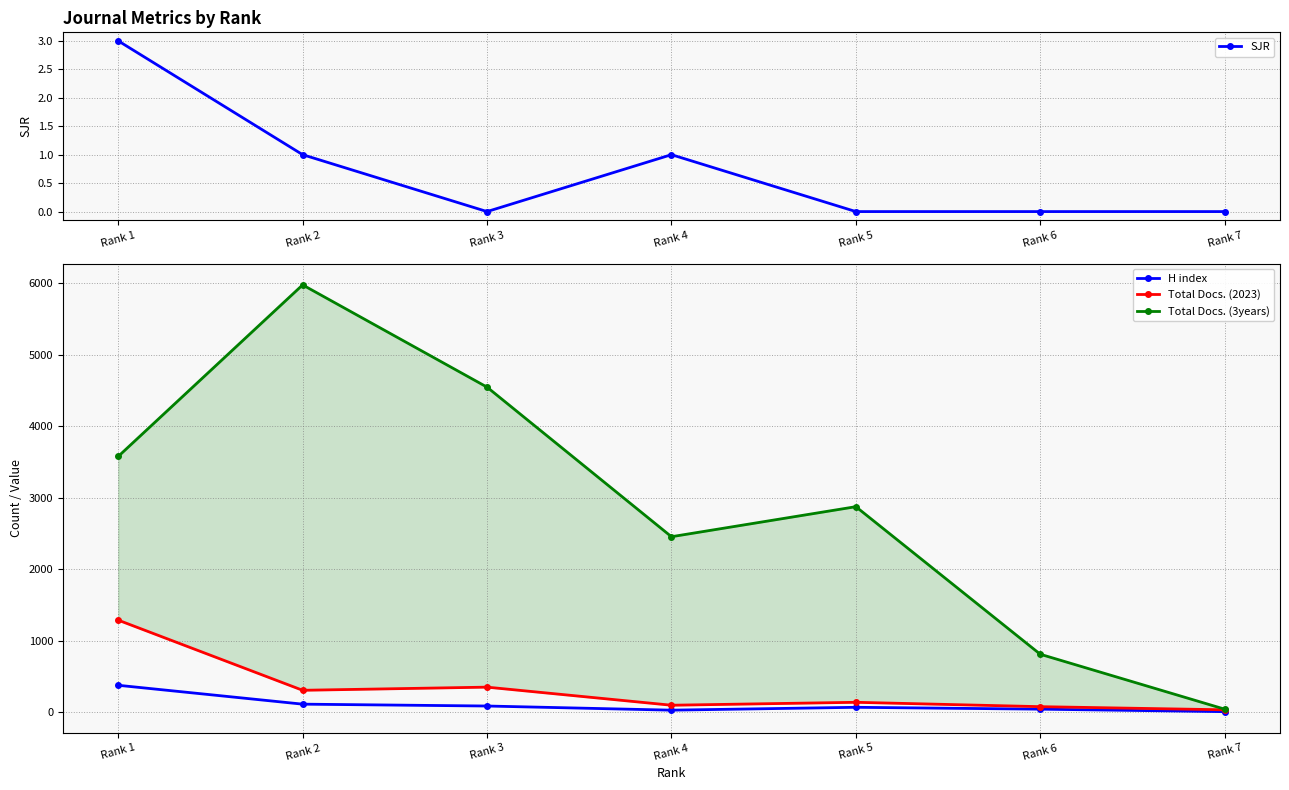

What is the sum of all SJR values?

5